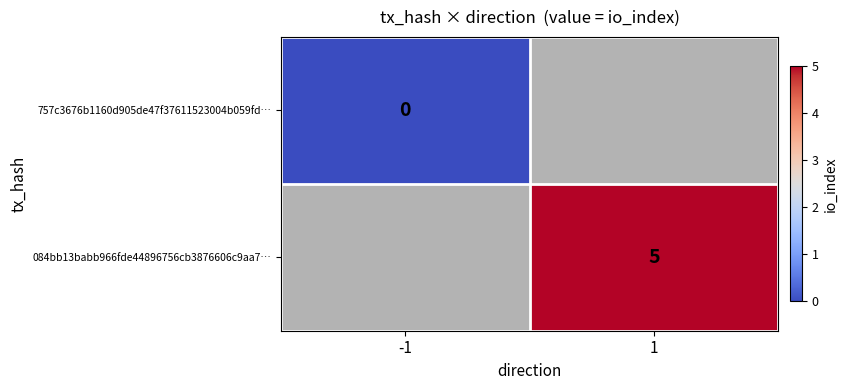

Which has a higher value, -1 or 1?

1